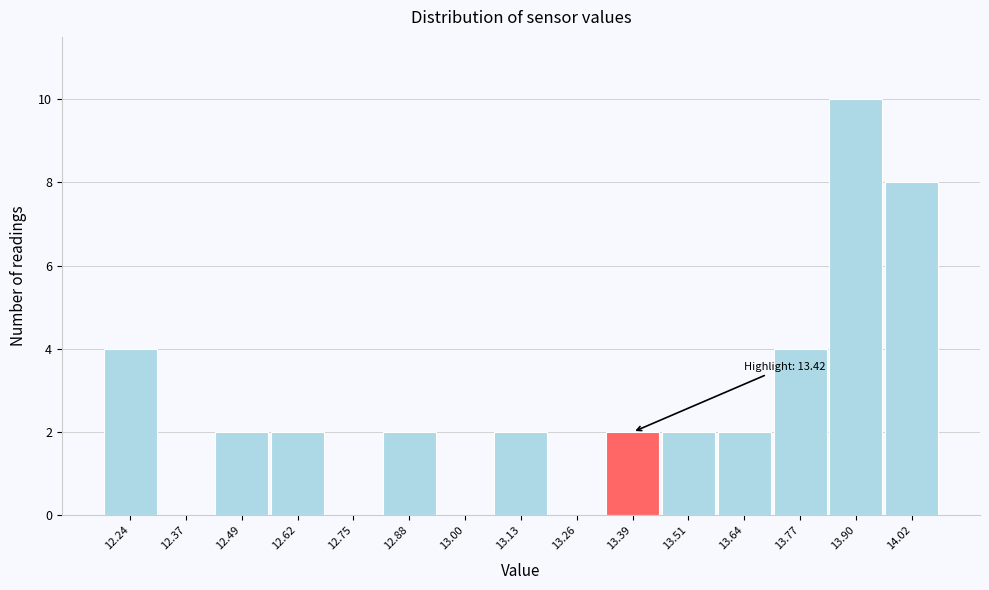

Reading left to right, transcribe all the data shown in this chart.

12.24=4	12.37=0	12.49=2	12.62=2	12.75=0	12.88=2	13.00=0	13.13=2	13.26=0	13.39=2	13.51=2	13.64=2	13.77=4	13.90=10	14.02=8